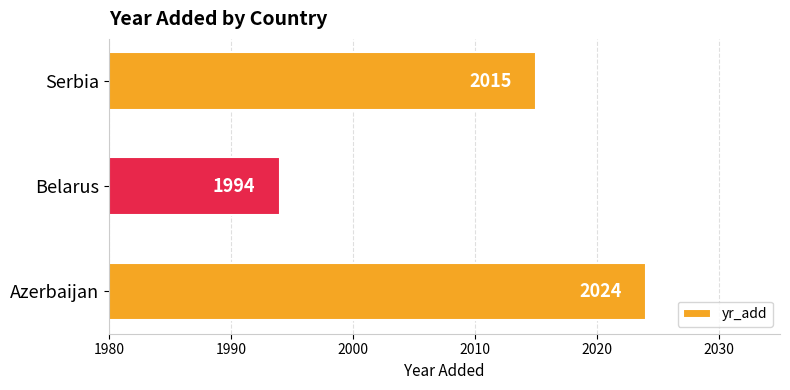

What is the sum of all values?

6033